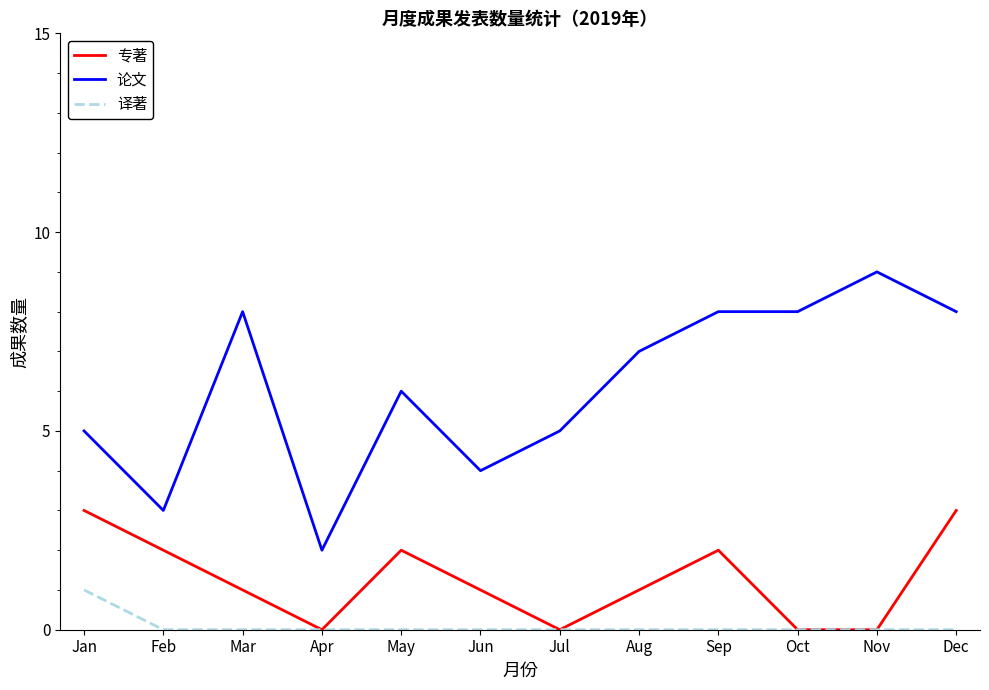

At which label does 论文 reach its minimum?

Apr